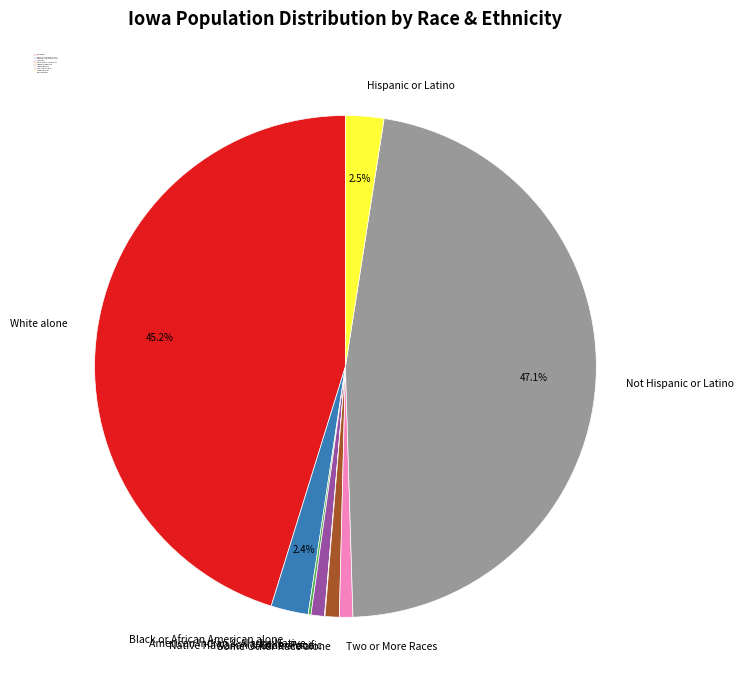

What is the largest slice in the pie chart?

Not Hispanic or Latino